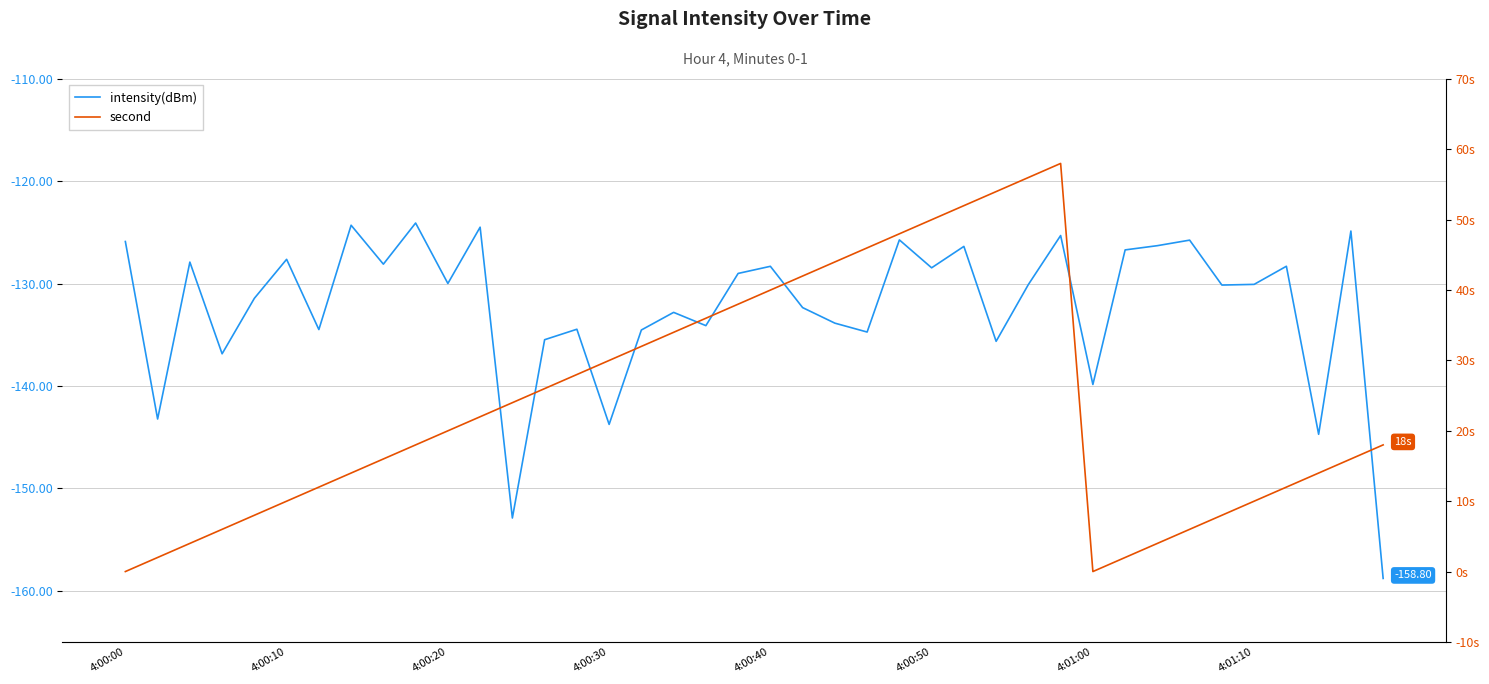

At how many categories does at least one series exceed -116?

40